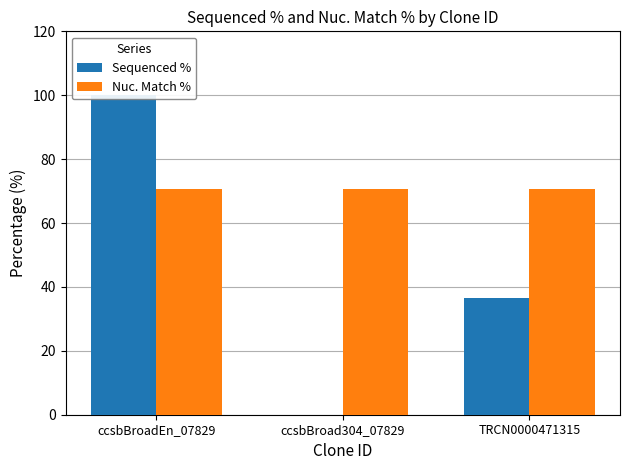

The Sequenced % series shows 100.0 at ccsbBroadEn_07829. True or false?

True